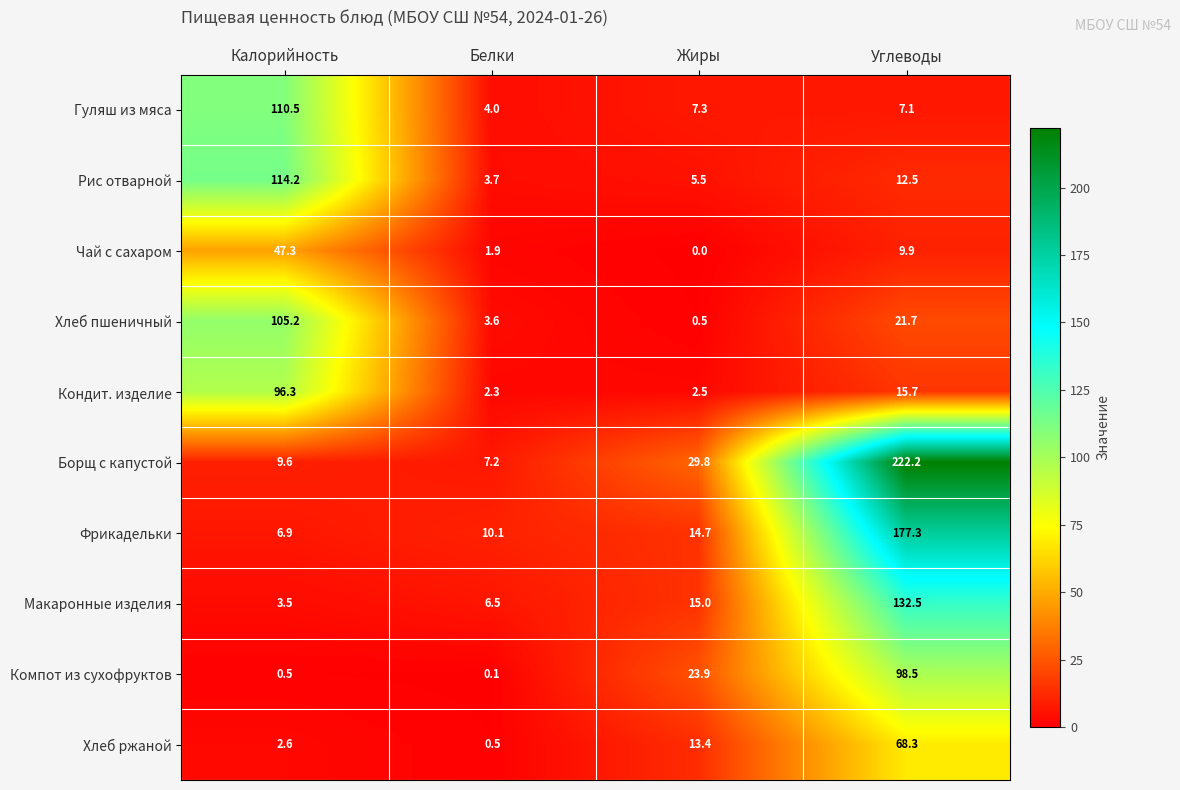

What is the difference between the maximum and second lowest values in the Рис отварной series?

108.7